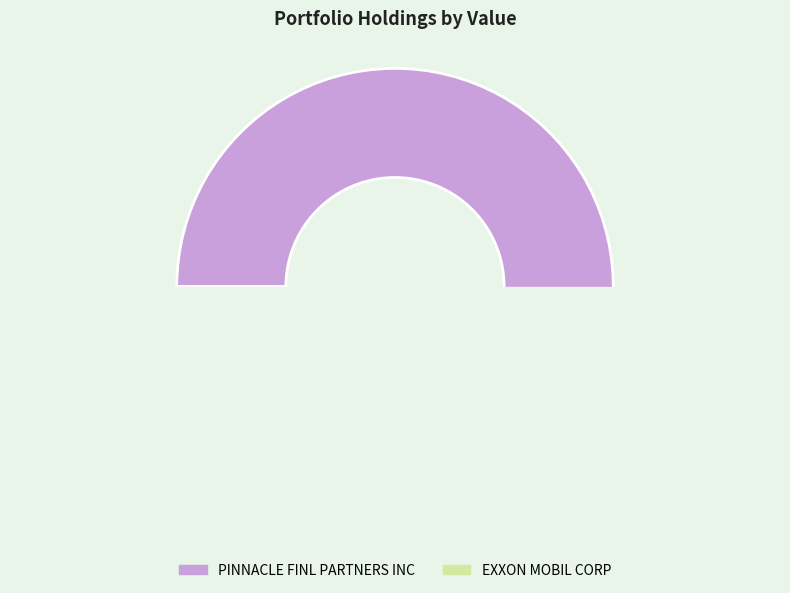

Which category has the biggest portion of the pie?

PINNACLE FINL PARTNERS INC